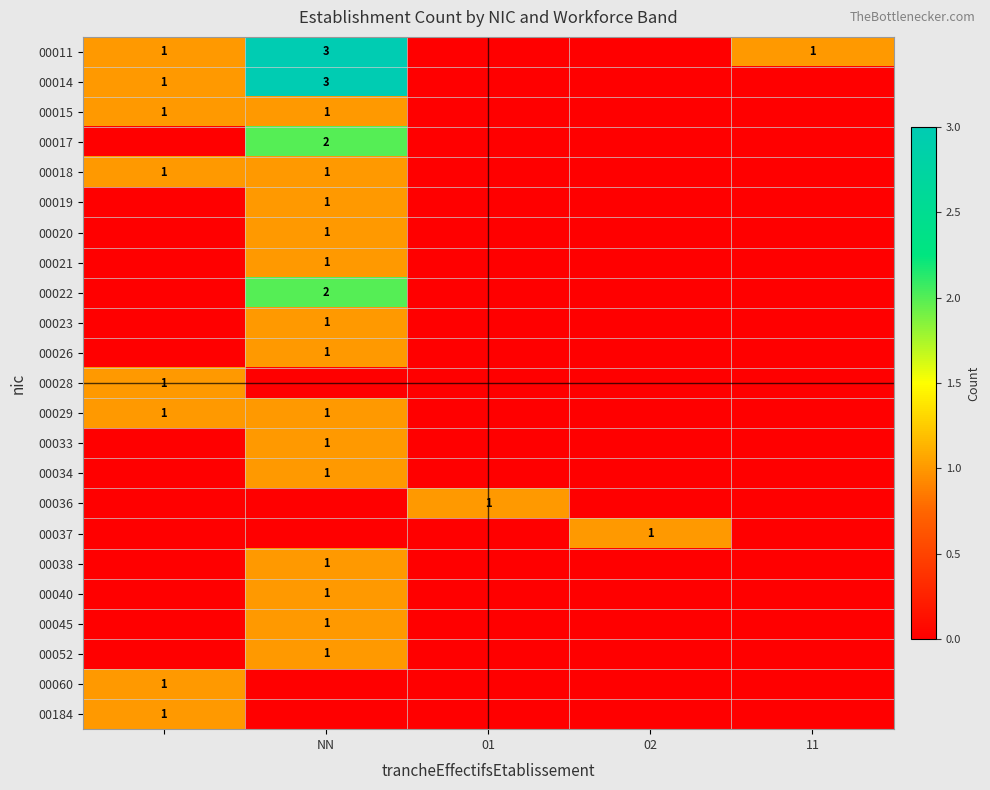

True or false: 00037 has a value of 2 at 02.

False